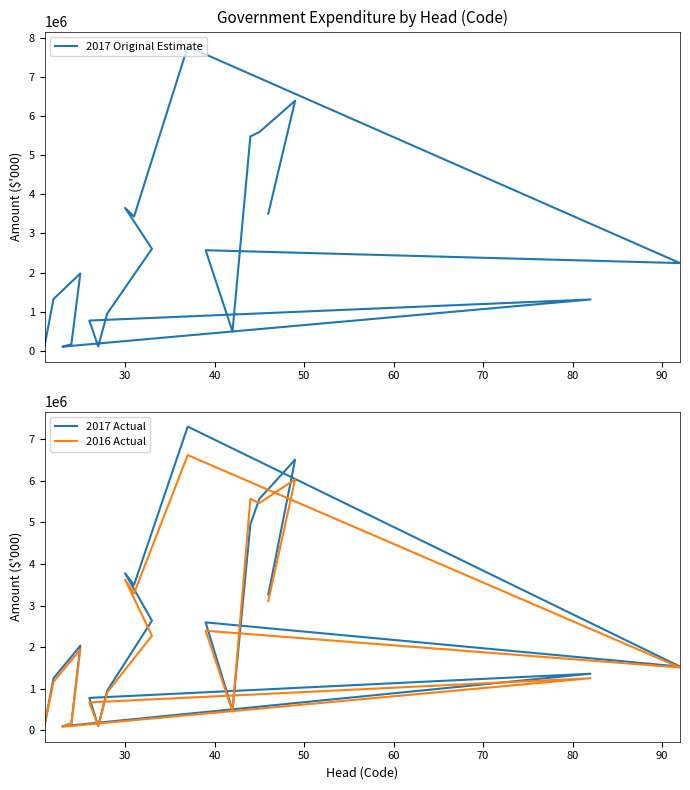

What is the difference between the highest and lowest values at 40?

88070